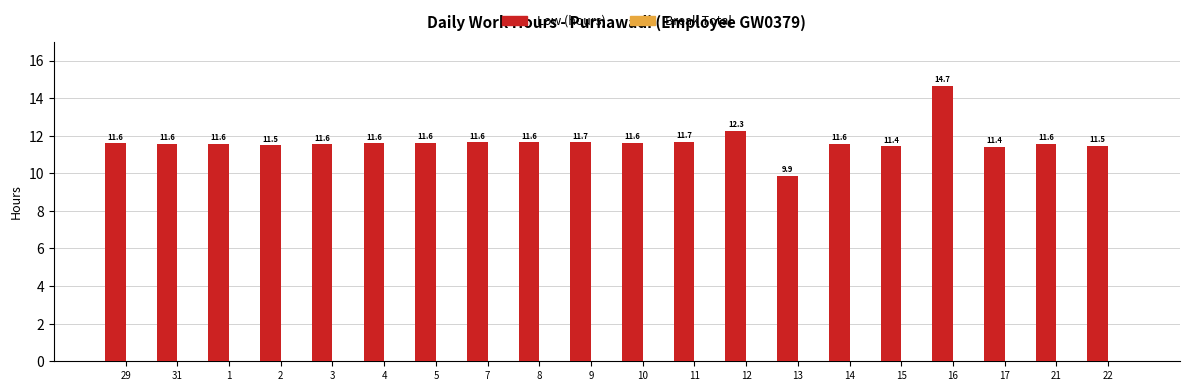

What is the label of the 7th bar from the right?

13